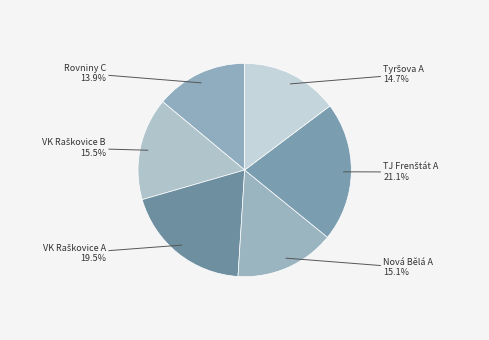

How many slices are in this pie chart?

6